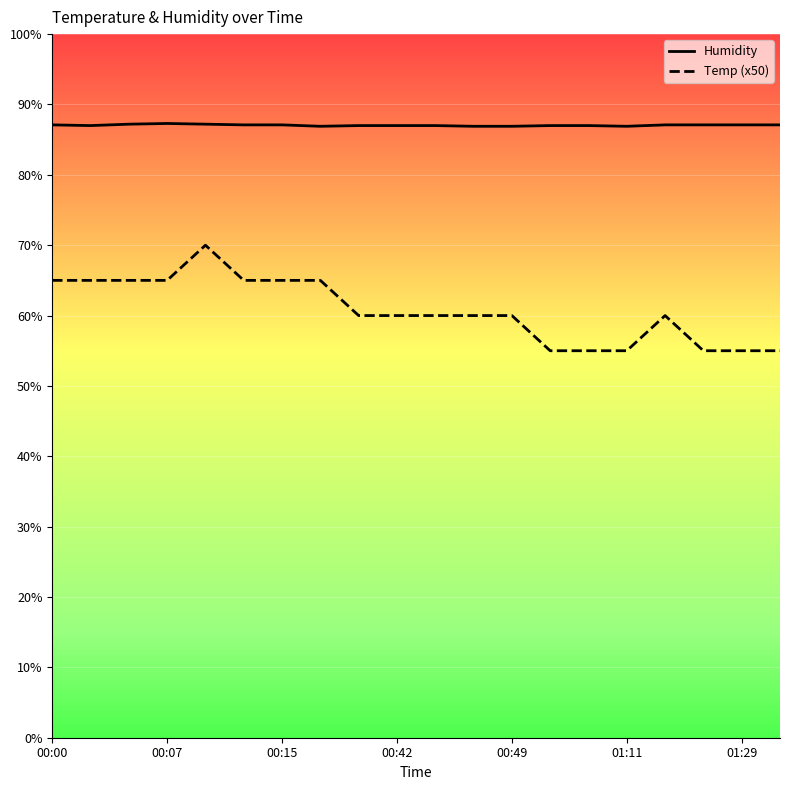

Between 00:02 and 00:49, which is larger?

00:02